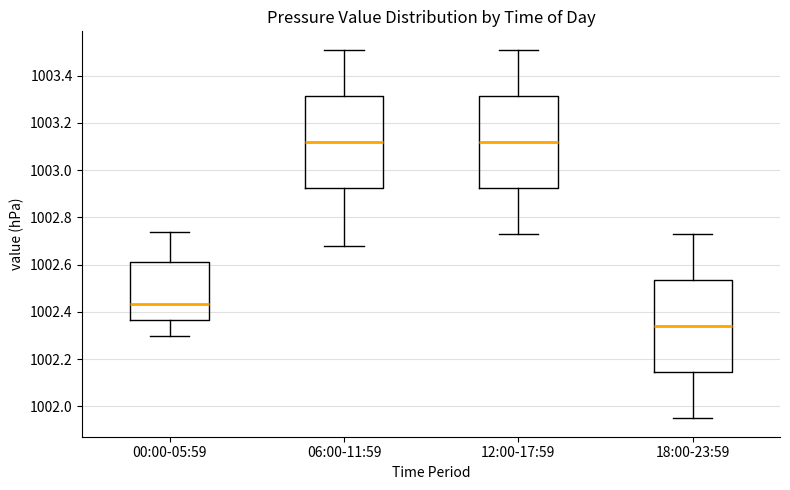

Where does the lower whisker of the box for 18:00-23:59 end on the y-axis? The values are not printed on the chart, so give them approximately, as read against the axis.

1001.96